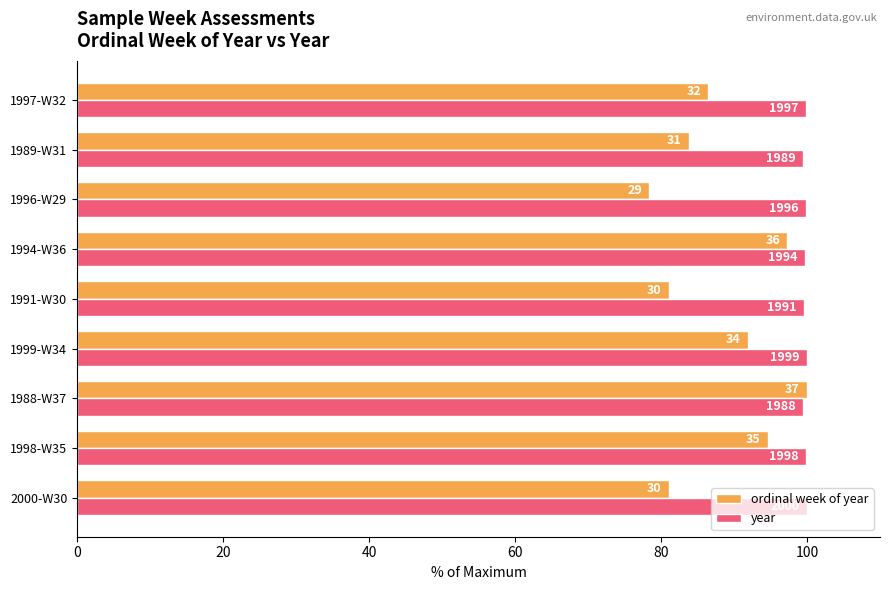

What are all the series names shown in the legend?

ordinal week of year, year